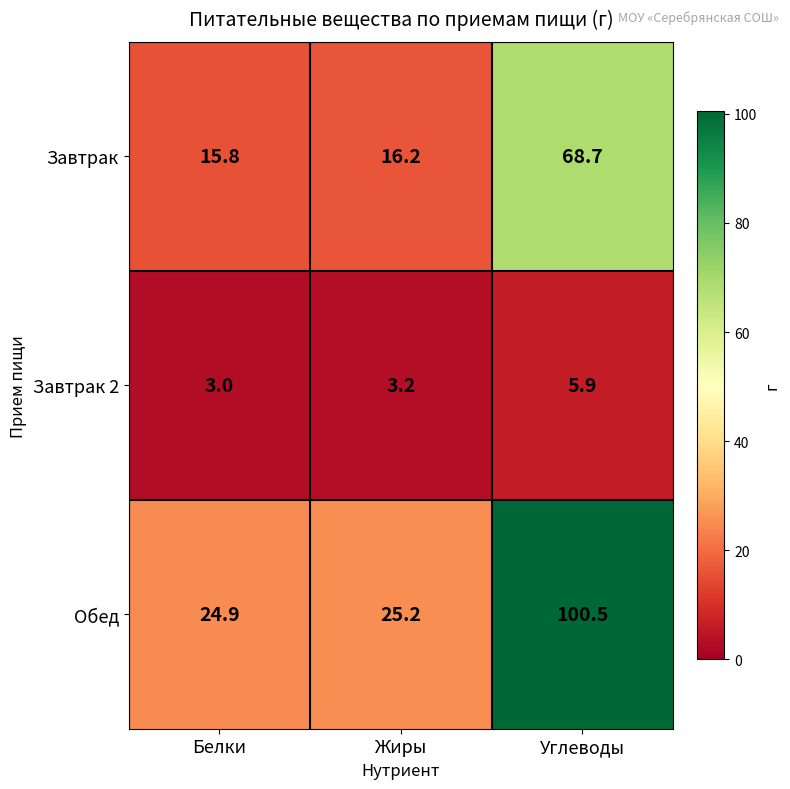

At which category is the sum across all series the highest?

Углеводы